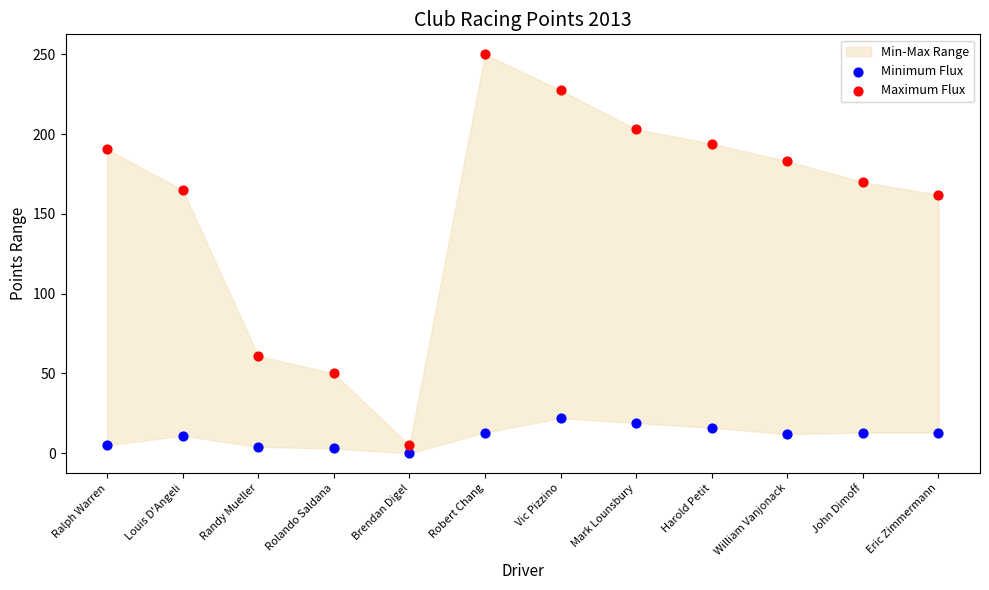

Across all data points, what is the range of X values (max minus min)?

1.0